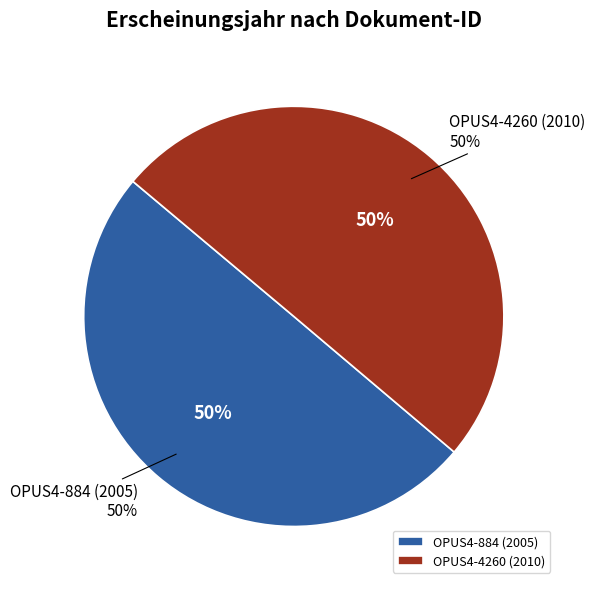

To the nearest percent, what portion does OPUS4-884 (2005) represent?

50%